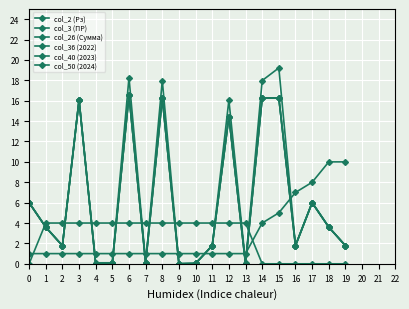

Does the chart have visible grid lines?

Yes